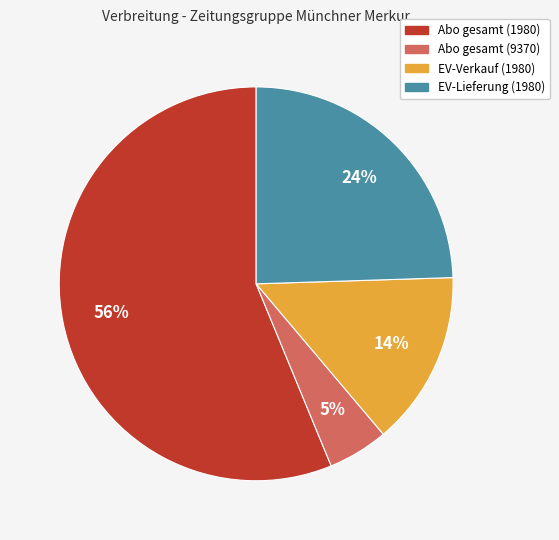

How many segments does this pie chart have?

4